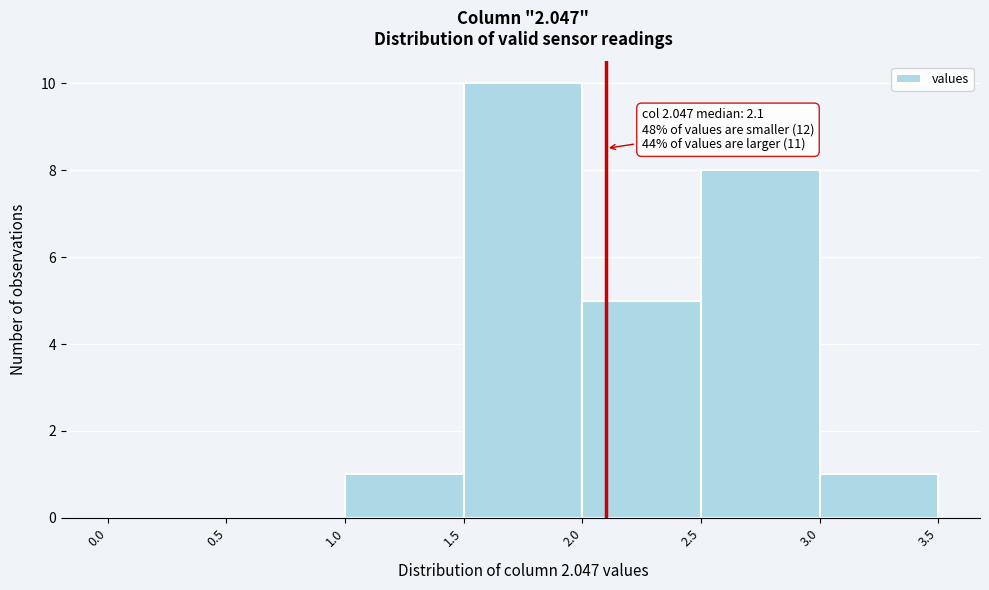

Which range on the x-axis has the tallest bar?

1.5 to 2.0